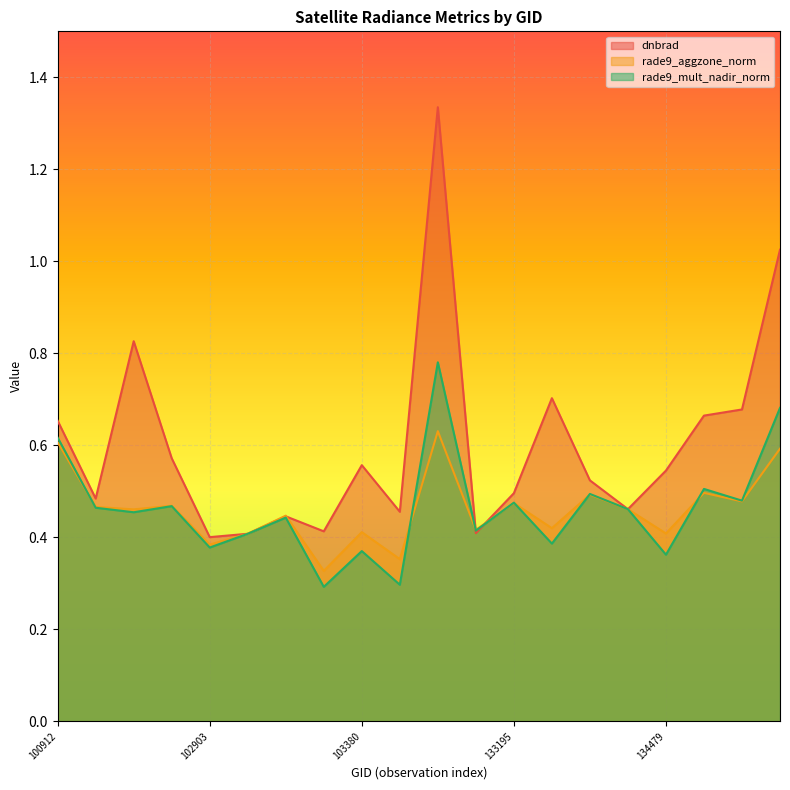

At which category does dnbrad reach its first local valley?

102535